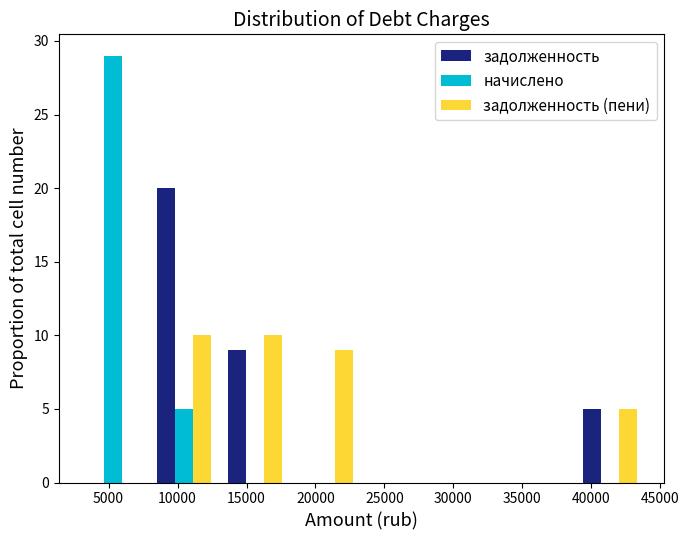

Reading left to right, transcribe this chart: for each range on the x-axis, give the height of each series' bar. Neither the bar edges nor the heights are printed on the chart, so give them approximately, as read against the axes.

2500 to 8000: задолженность=0	начислено=29	задолженность (пени)=0
8000 to 13000: задолженность=20	начислено=5	задолженность (пени)=10
13000 to 18000: задолженность=9	начислено=0	задолженность (пени)=10
18000 to 23500: задолженность=0	начислено=0	задолженность (пени)=9
23500 to 28500: задолженность=0	начислено=0	задолженность (пени)=0
28500 to 33500: задолженность=0	начислено=0	задолженность (пени)=0
33500 to 39000: задолженность=0	начислено=0	задолженность (пени)=0
39000 to 44000: задолженность=5	начислено=0	задолженность (пени)=5